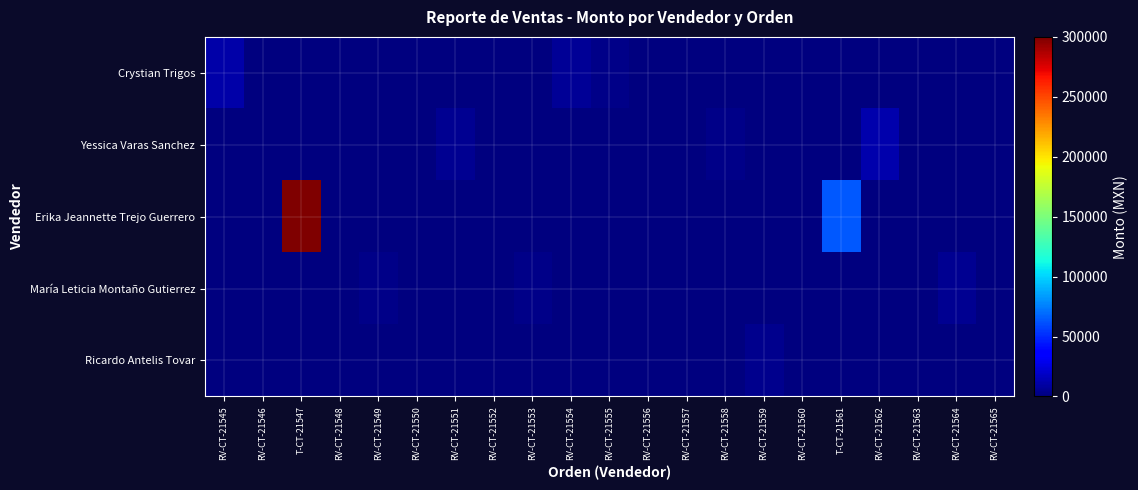

Rank the series at RV-CT-21553 from lowest to highest value.

Crystian Trigos, Yessica Varas Sanchez, Erika Jeannette Trejo Guerrero, Ricardo Antelis Tovar, María Leticia Montaño Gutierrez